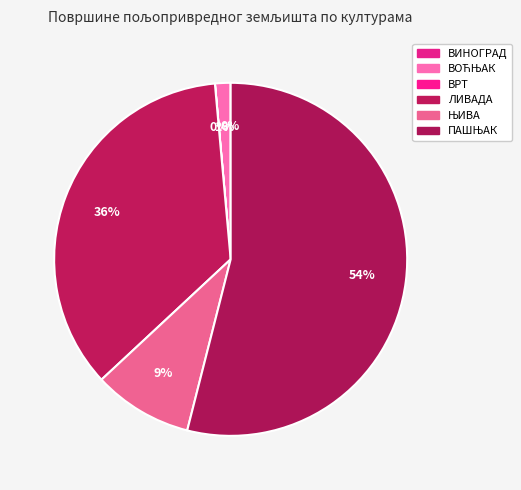

Which slice is the largest?

ПАШЊАК